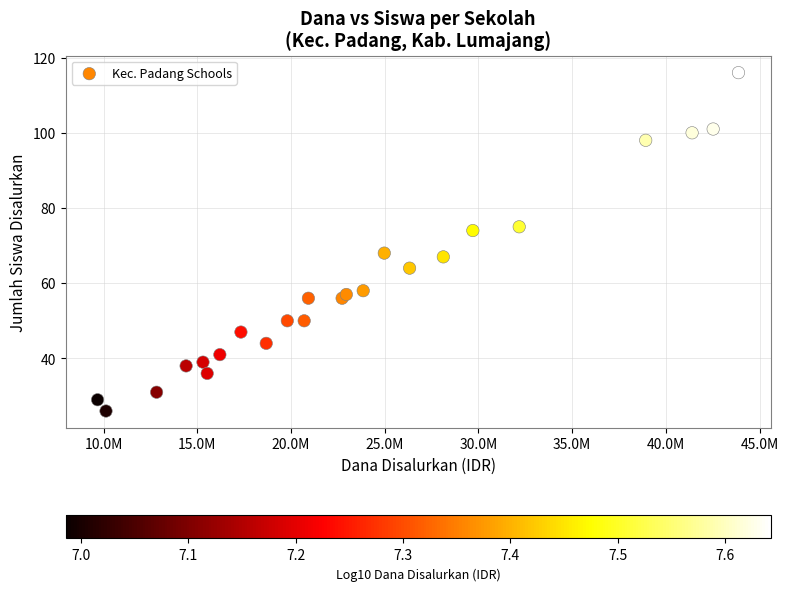

What is the range of Y values (max minus min)?

90